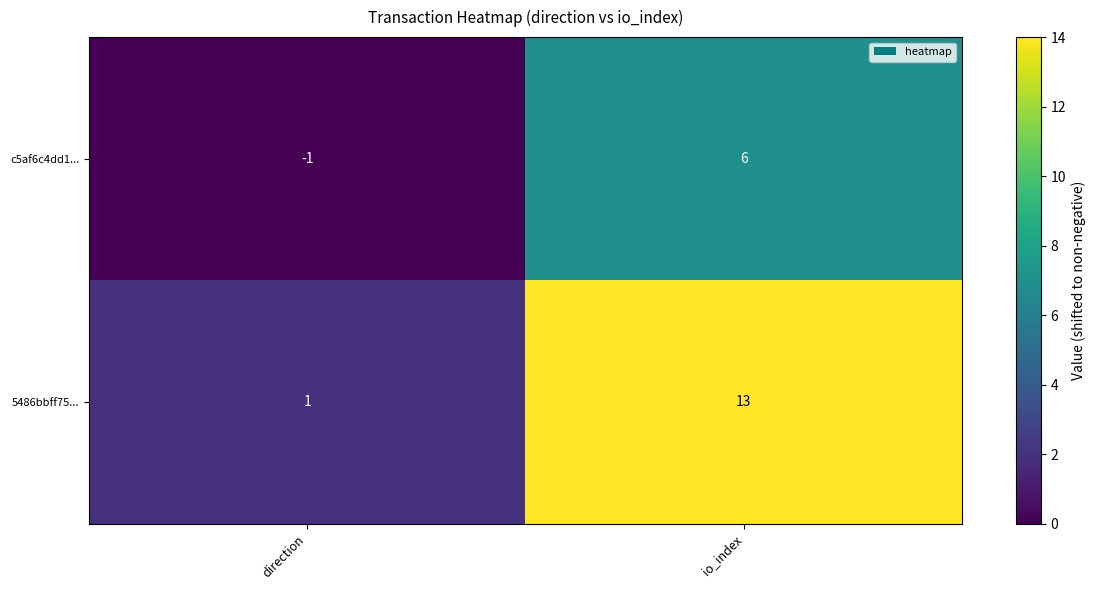

List the series in order of their peak value, lowest first.

c5af6c4dd1..., 5486bbff75...